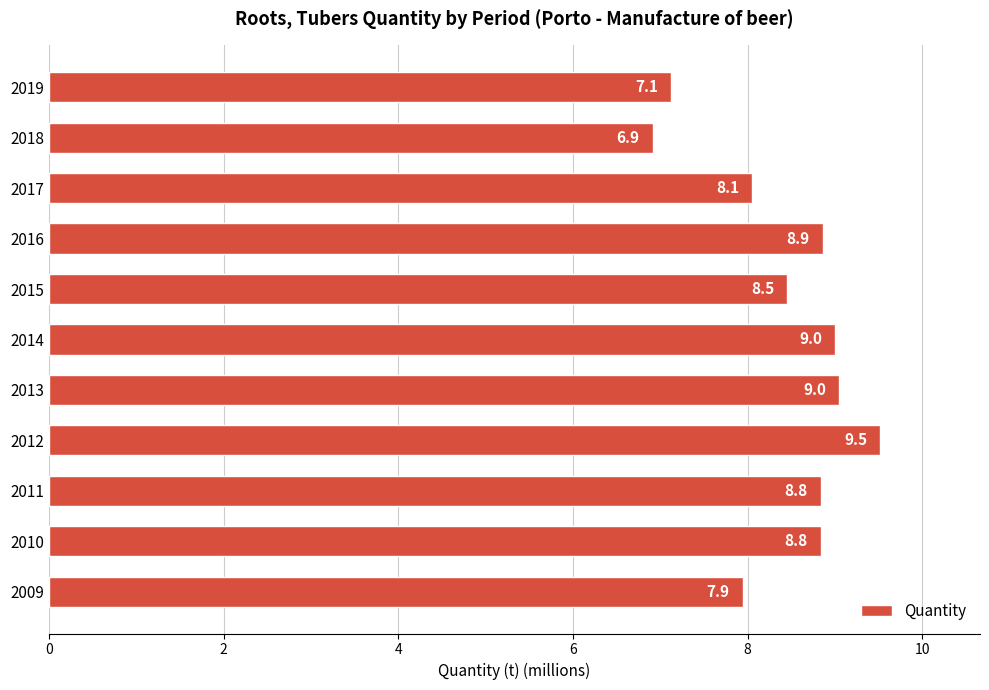

What is the difference between the maximum and second lowest values?

2.4